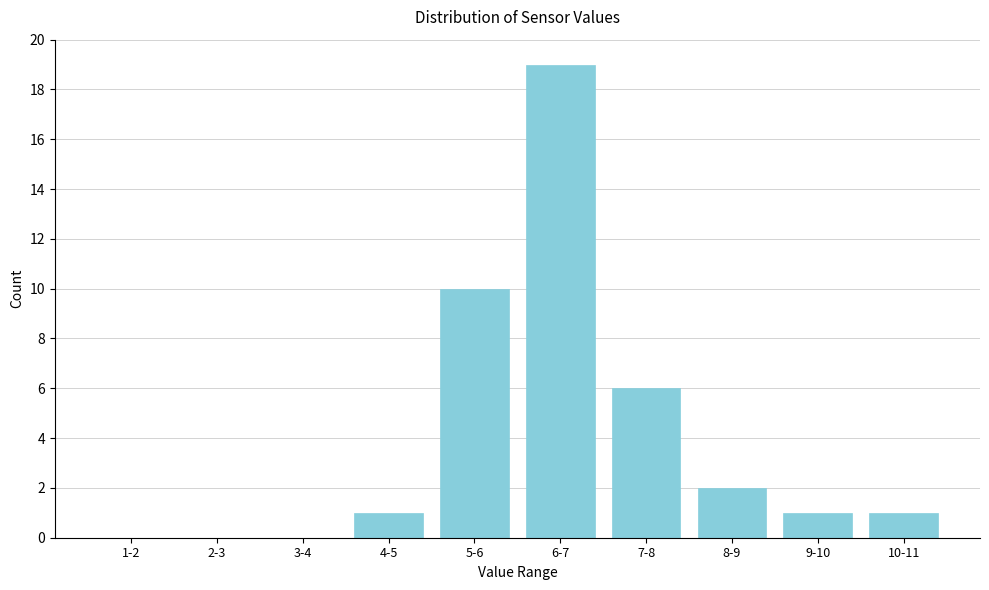

Reading left to right, what are all the values shown in this chart?

1-2=0	2-3=0	3-4=0	4-5=1	5-6=10	6-7=19	7-8=6	8-9=2	9-10=1	10-11=1